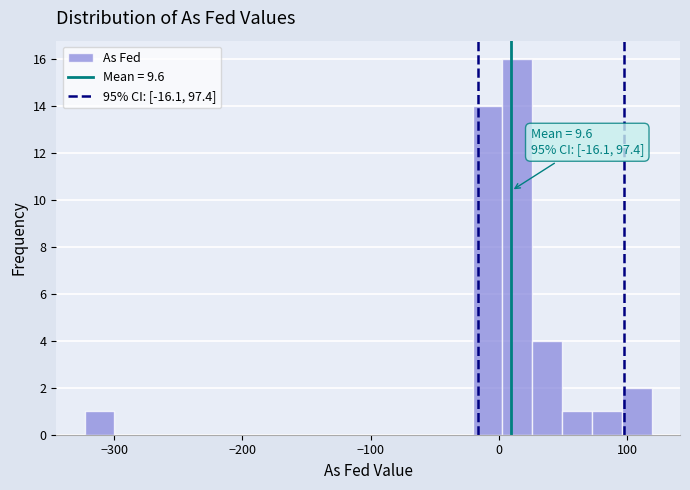

Read against the x-axis, roughly where is the centre of the tallest bar?

10